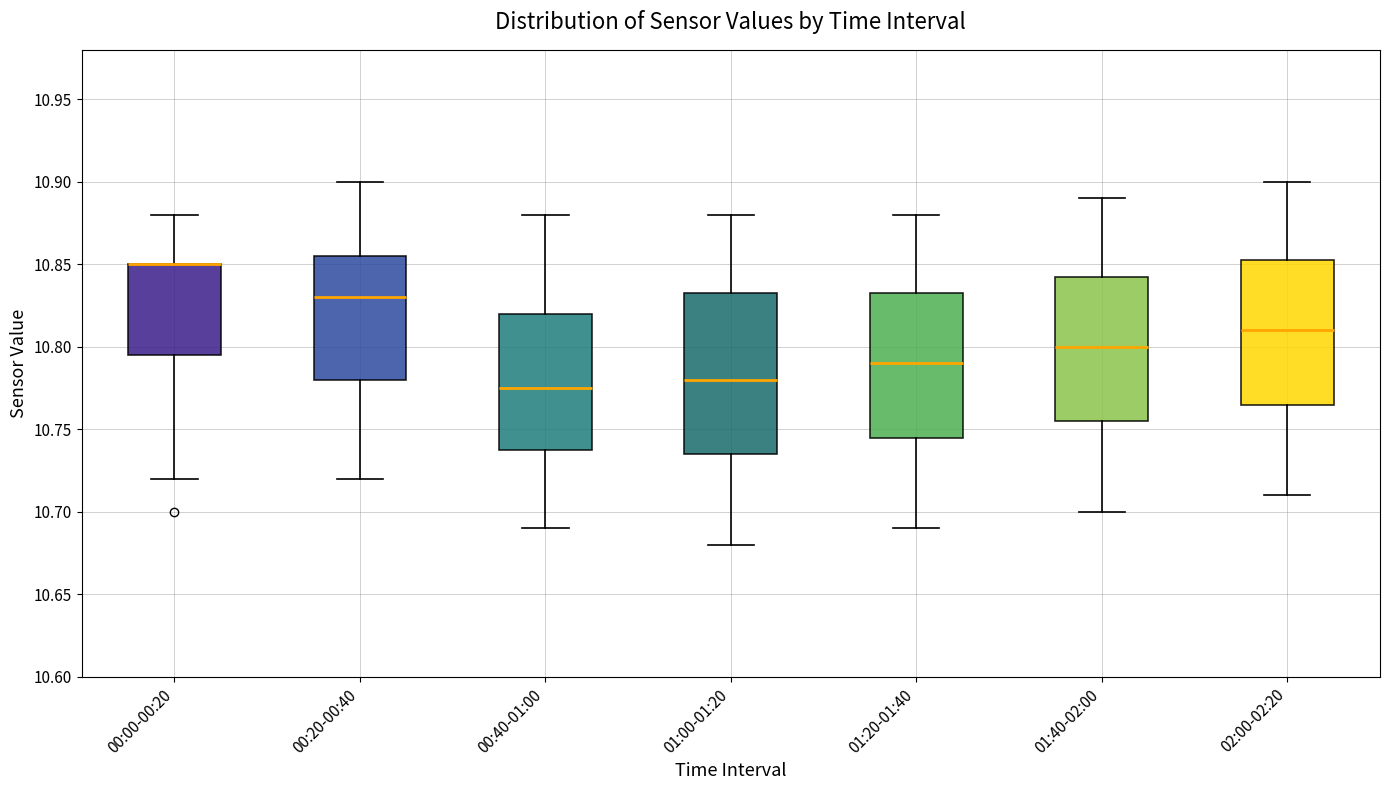

Reading left to right, transcribe this box plot: for each box, give where its median line is, the range the box spans, and where its two whiskers end, as read against the y-axis. The values are not printed on the chart, so give them approximately, as read against the axis.

00:00-00:20: median 10.850 (drawn on the box's upper edge), box 10.795 to 10.850, whiskers 10.720 to 10.880
00:20-00:40: median 10.830, box 10.780 to 10.855, whiskers 10.720 to 10.900
00:40-01:00: median 10.775, box 10.740 to 10.820, whiskers 10.690 to 10.880
01:00-01:20: median 10.780, box 10.735 to 10.835, whiskers 10.680 to 10.880
01:20-01:40: median 10.790, box 10.745 to 10.835, whiskers 10.690 to 10.880
01:40-02:00: median 10.800, box 10.755 to 10.845, whiskers 10.700 to 10.890
02:00-02:20: median 10.810, box 10.765 to 10.855, whiskers 10.710 to 10.900